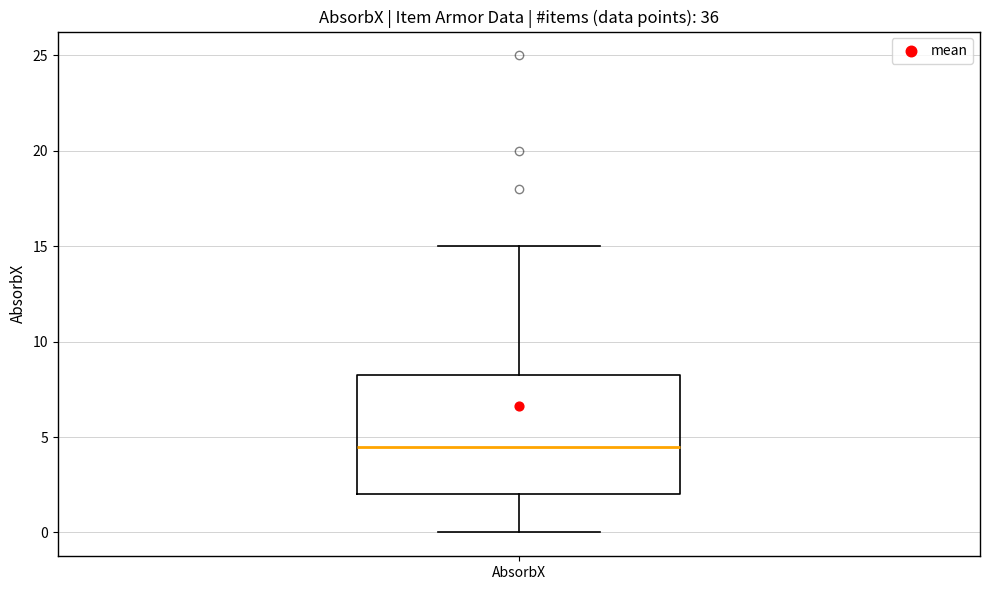

Where is the lower edge of the box for AbsorbX on the y-axis? The values are not printed on the chart, so give them approximately, as read against the axis.

2.0